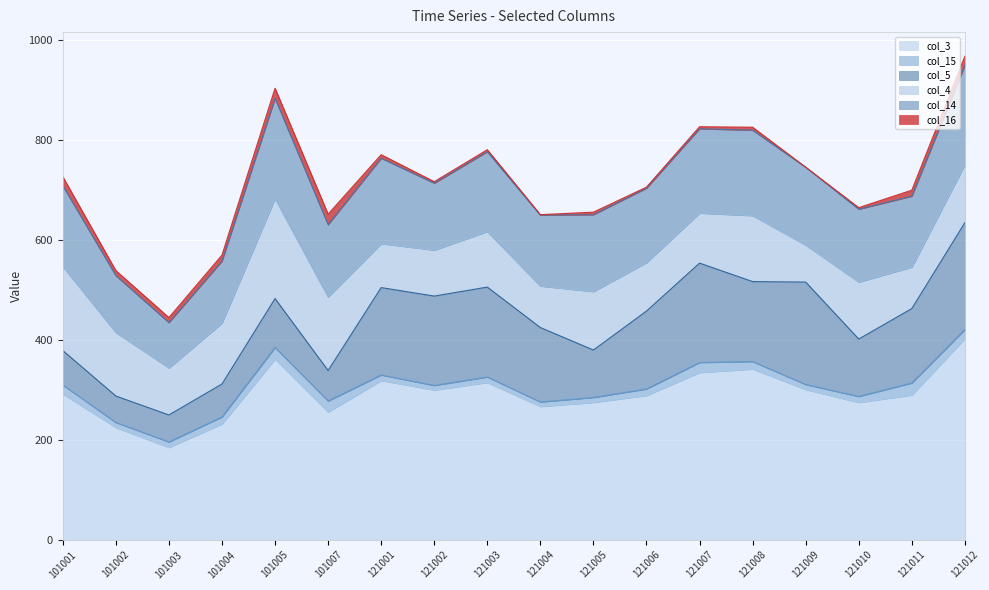

List the series in order of their peak value, highest first.

col_3, col_5, col_14, col_4, col_15, col_16